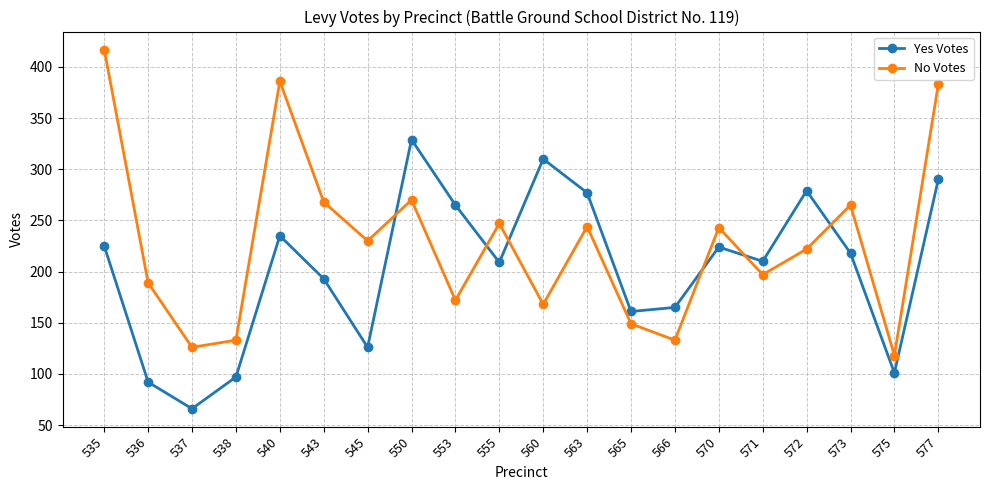

Is the value of No Votes at 555 greater than the value of Yes Votes at 543?

Yes